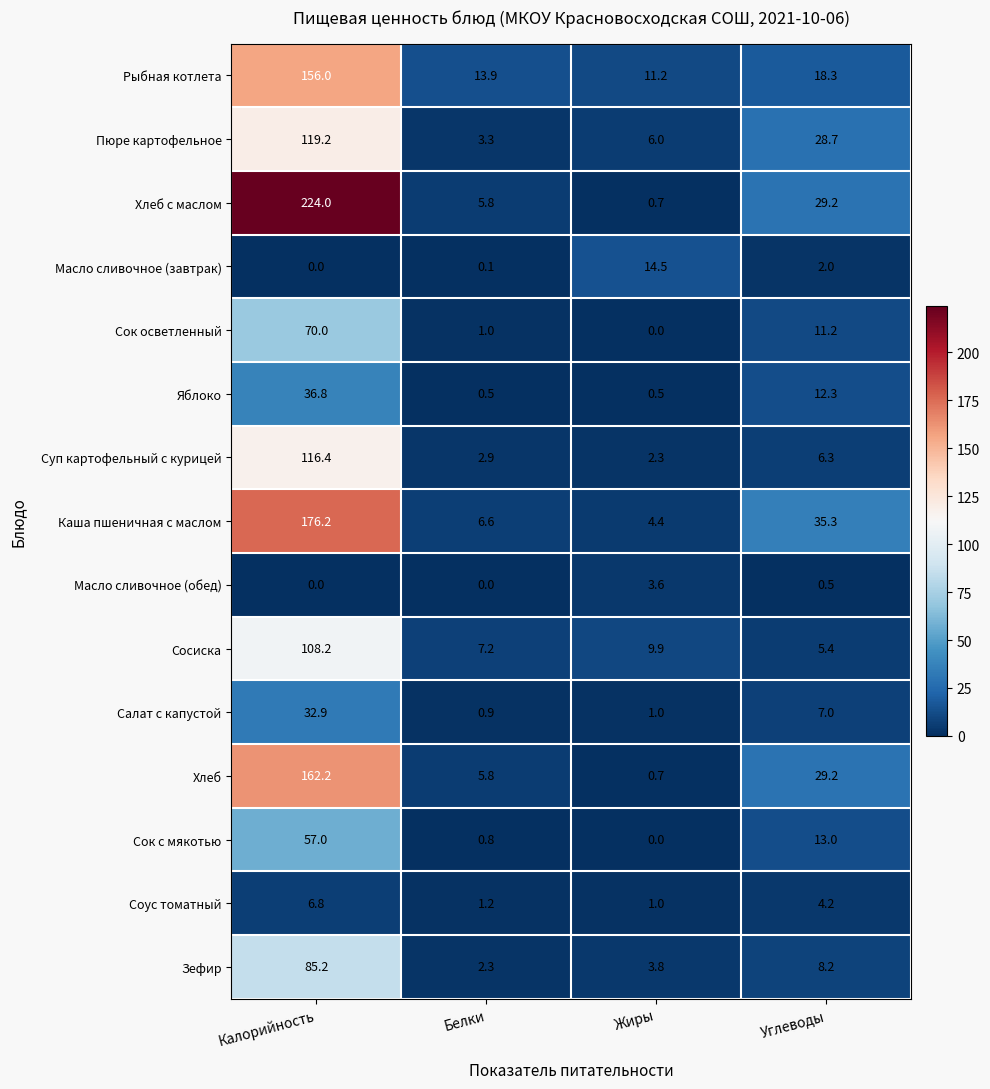

How many distinct data groups are displayed?

15